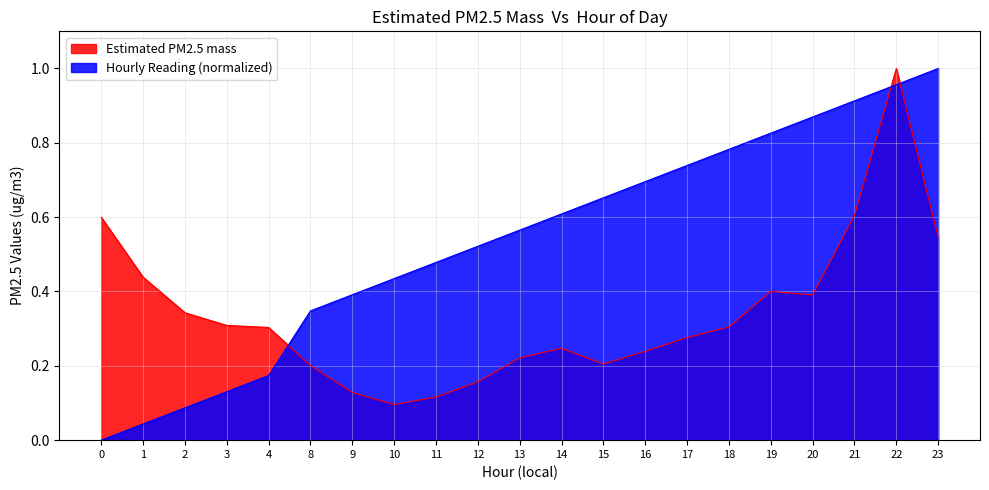

Which series has the largest range (max minus min)?

Hourly Reading (normalized)